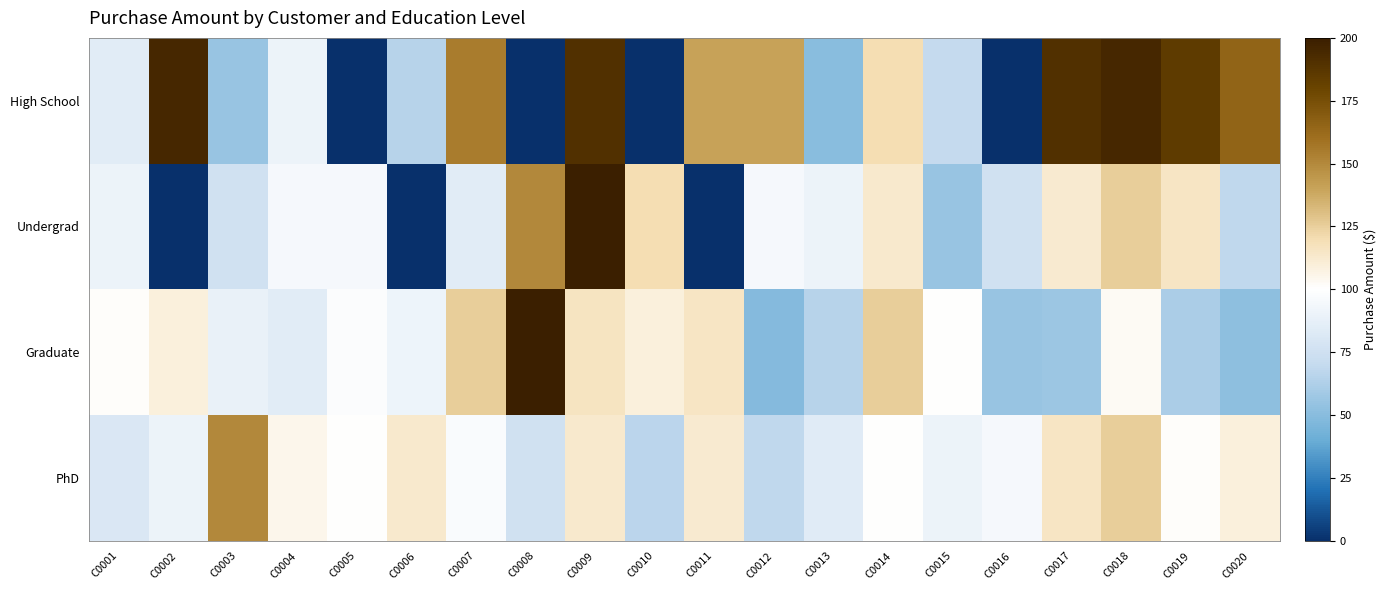

Which series has the largest total across all categories?

High School